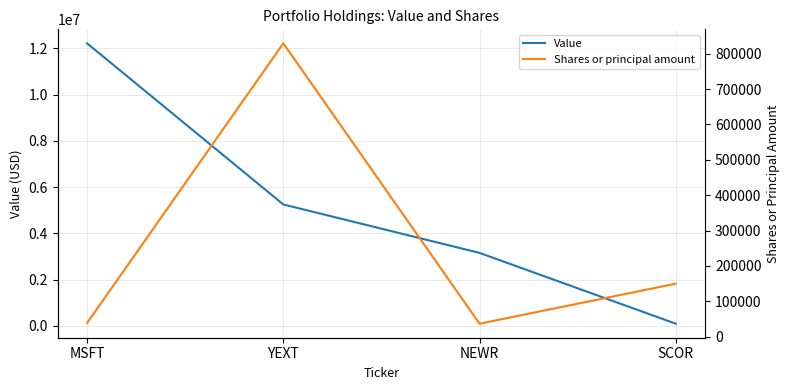

What are all the series names shown in the legend?

Value, Shares or principal amount